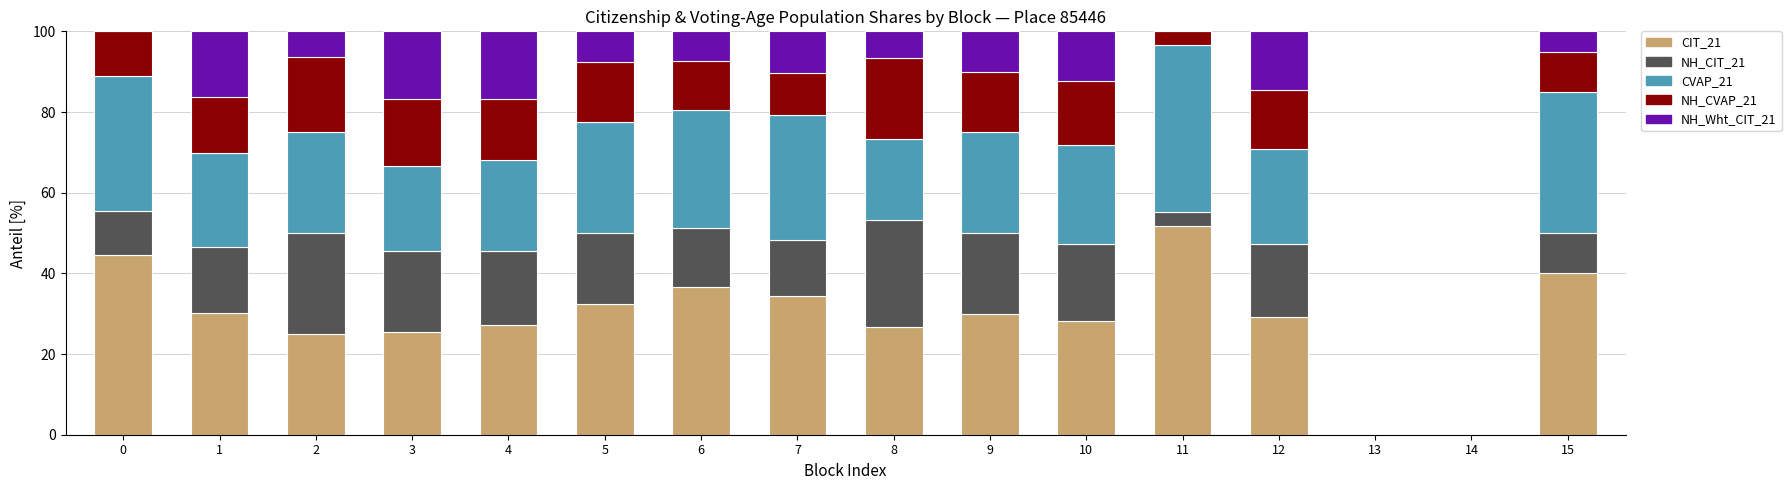

How many data points does each series have?

16